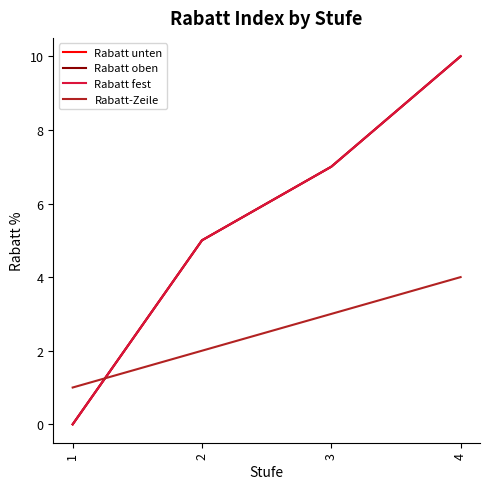

List the labels in order of Rabatt oben value, largest first.

4, 3, 2, 1